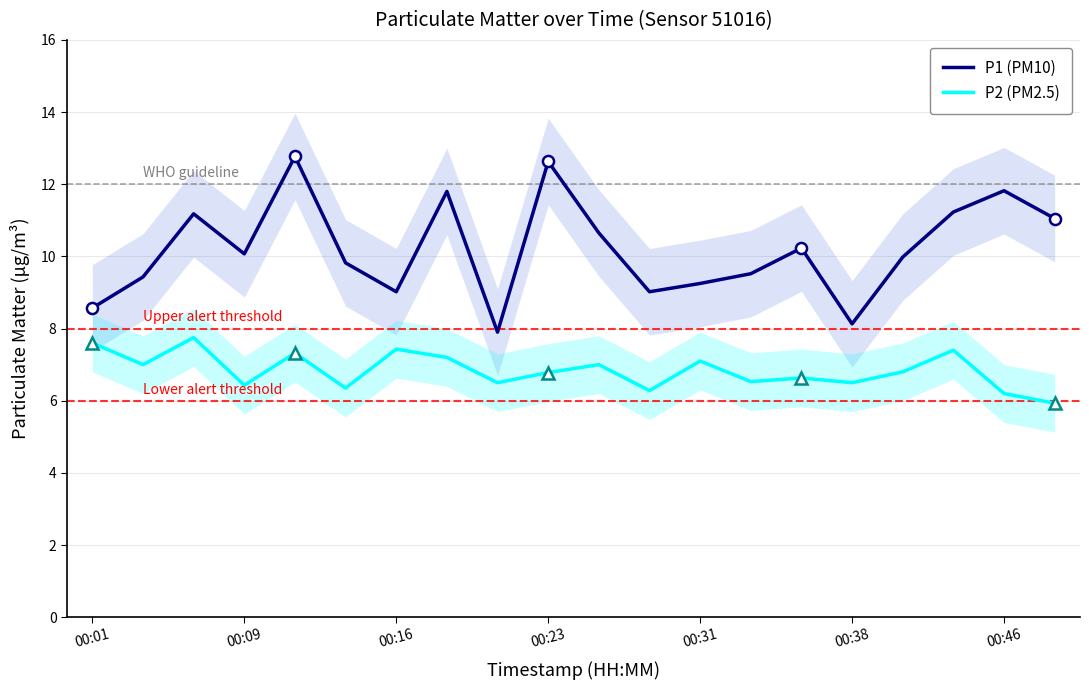

The P2 (PM2.5) series shows 6.2 at 00:46. True or false?

True